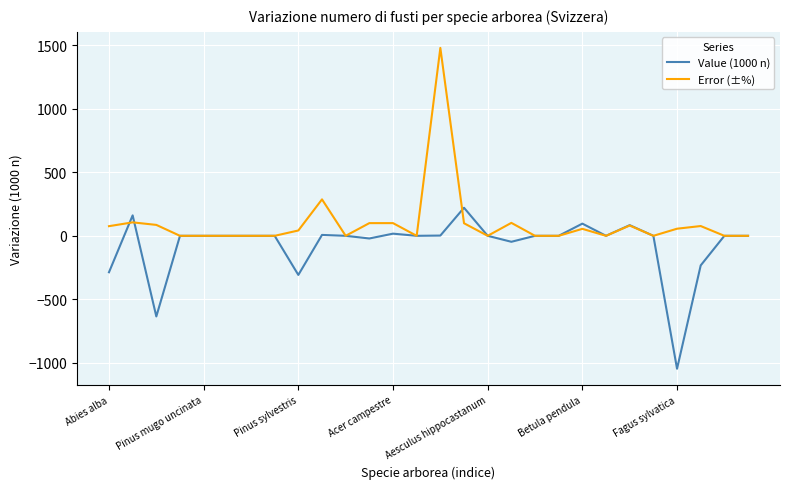

What is the average value of the Error (±%) series?

98